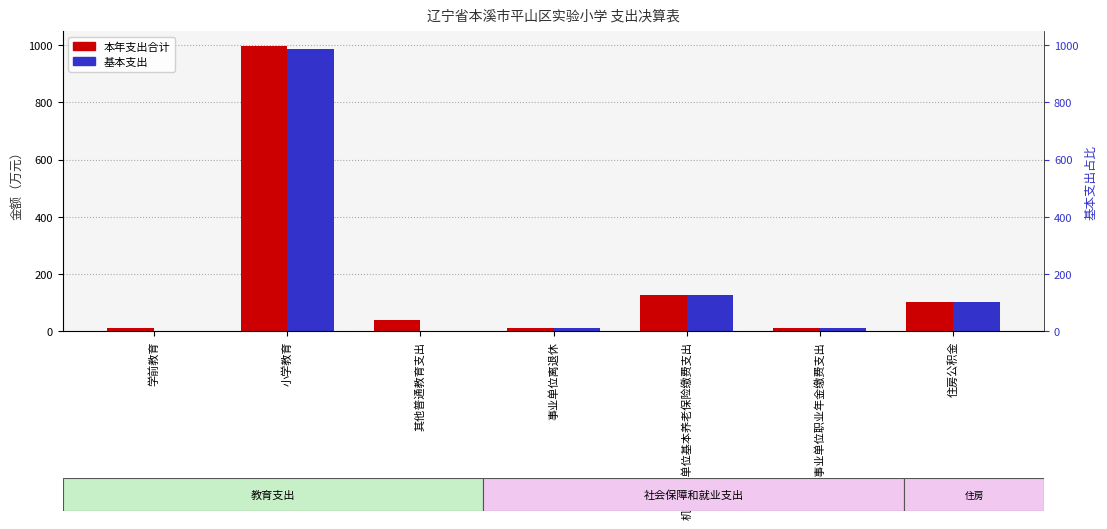

Where does the 本年支出合计 series first go above 40?

小学教育